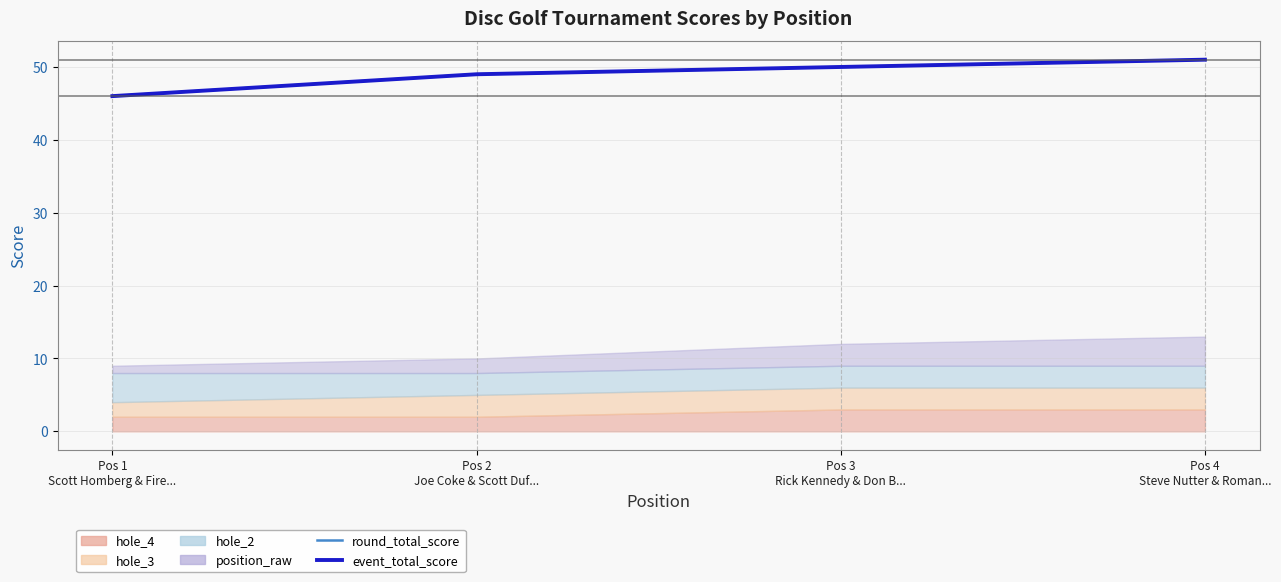

Is the value of event_total_score at Pos 1
Scott Homberg & Fire... greater than the value of round_total_score at Pos 4
Steve Nutter & Roman...?

No